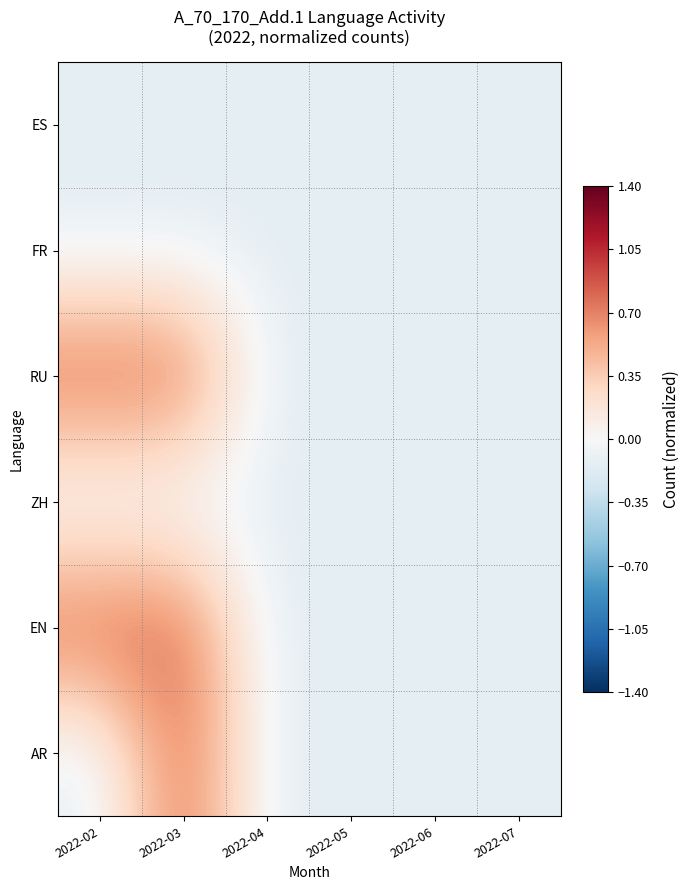

At which category does the chart reach its minimum across all series?

2022-02